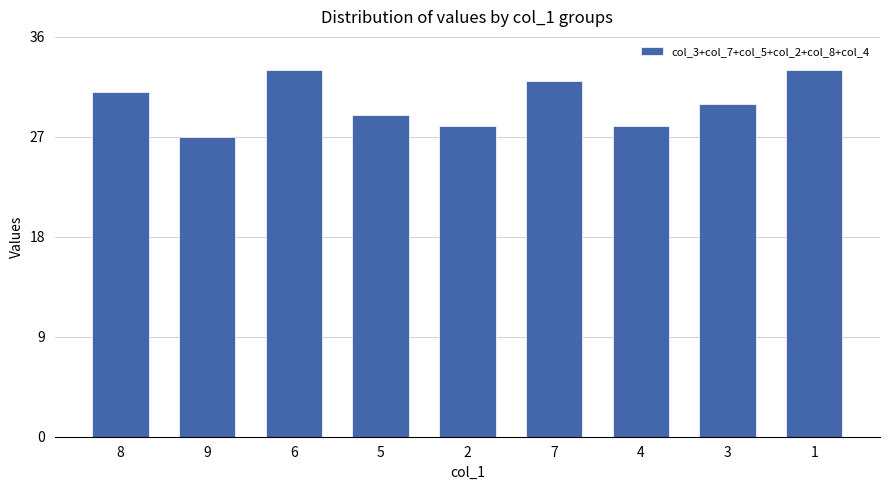

At which category does the chart reach its minimum across all series?

9